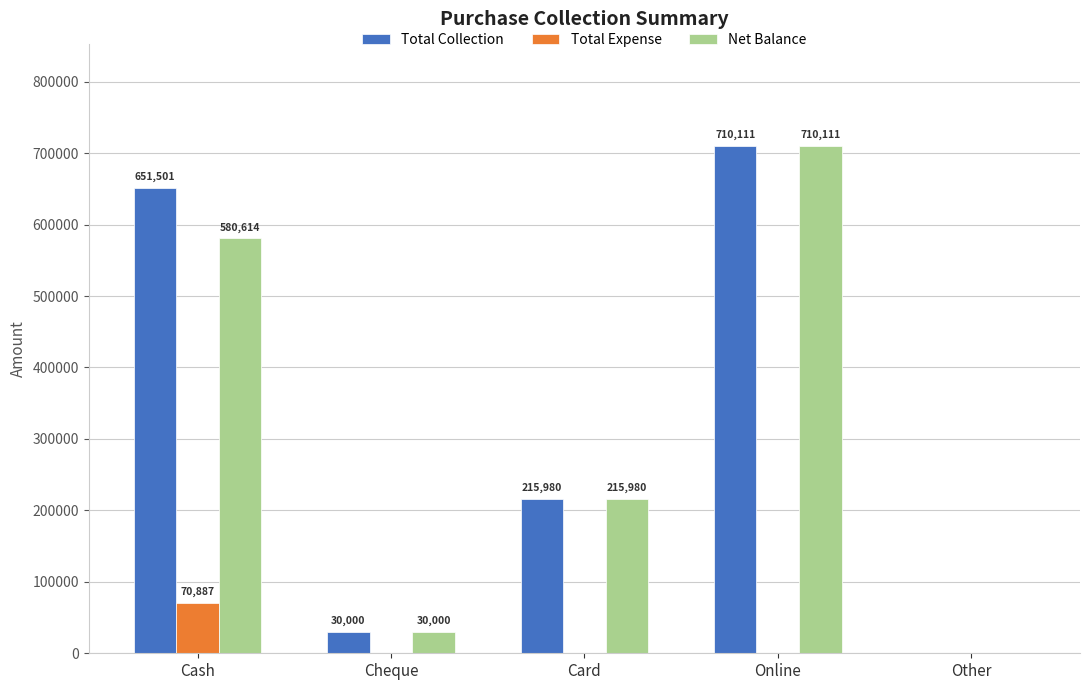

What are all the series names shown in the legend?

Total Collection, Total Expense, Net Balance